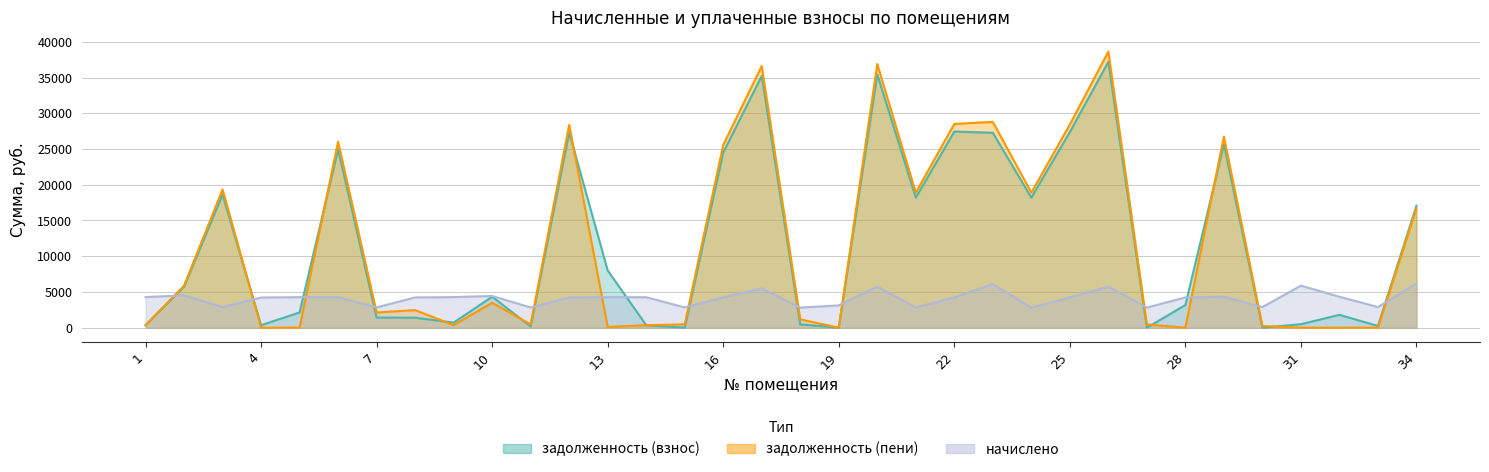

Between which two adjacent categories do начислено and задолженность (пени) first intersect?

1 and 2